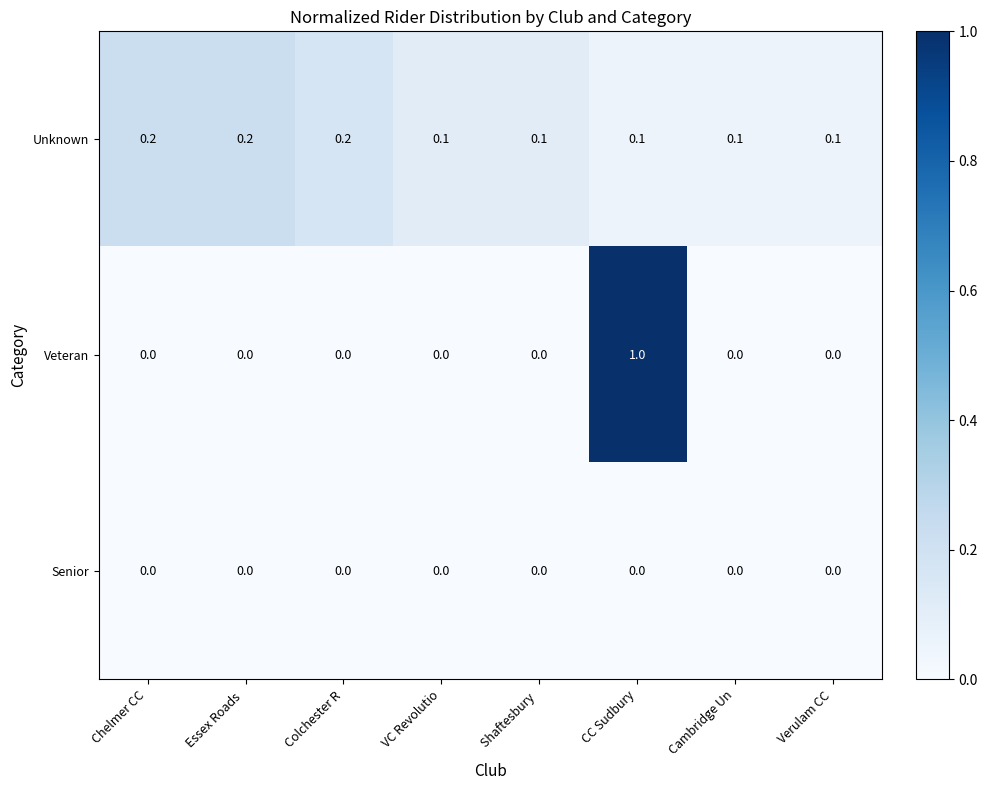

Which series has the largest total across all categories?

Unknown